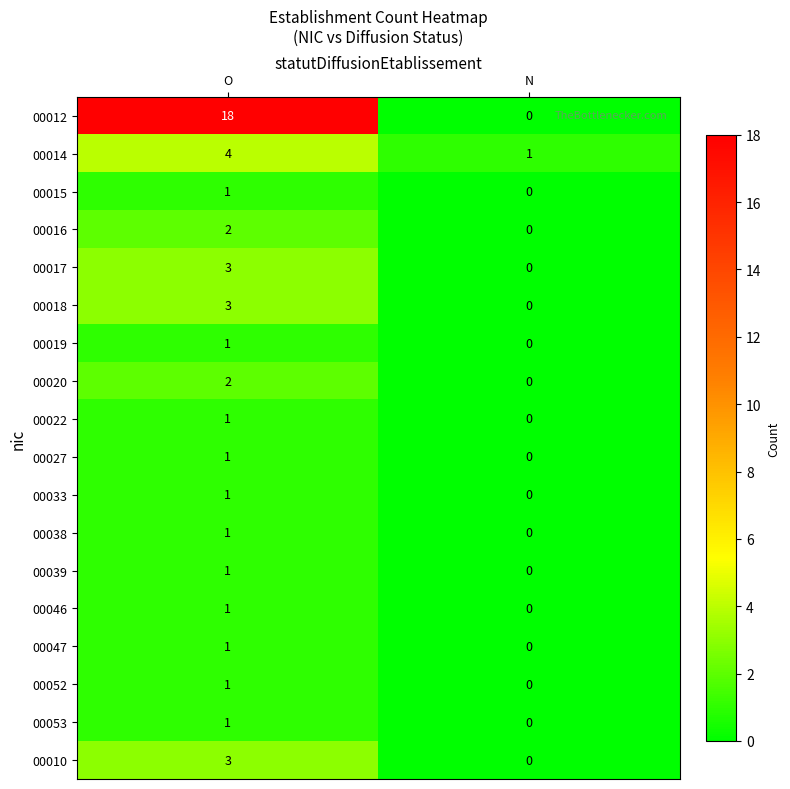

What is the difference between the 00014 values at N and O?

3